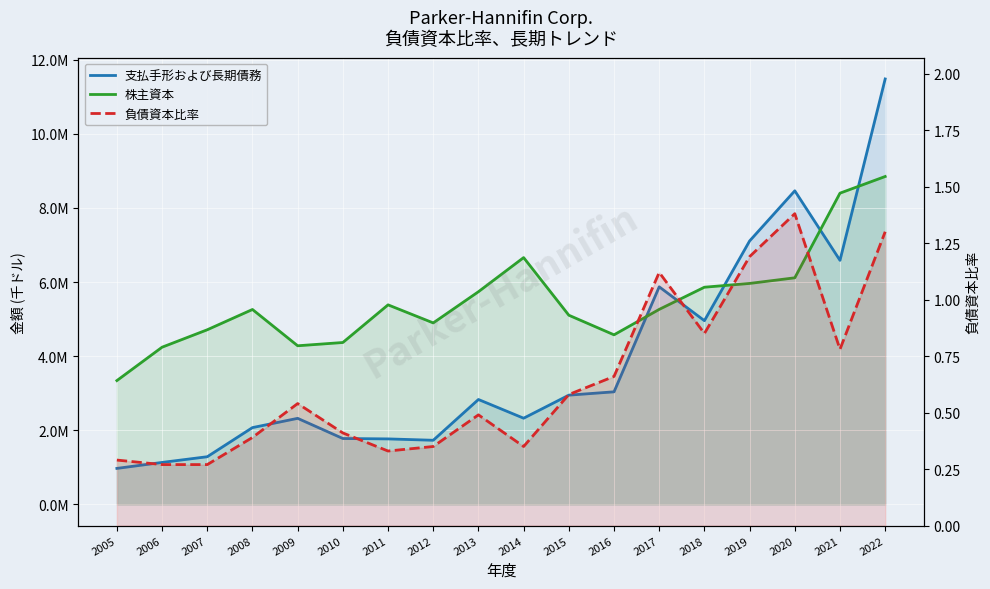

Which has a higher value, 2019 or 2021?

2019